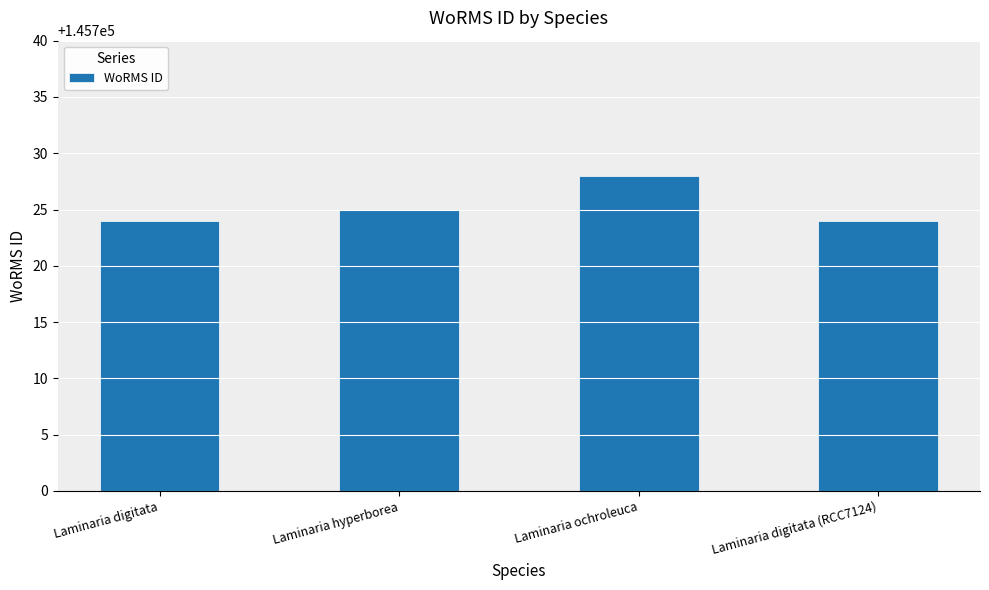

Reading left to right, list all the values displayed in this chart.

Laminaria digitata=145724	Laminaria hyperborea=145725	Laminaria ochroleuca=145728	Laminaria digitata (RCC7124)=145724